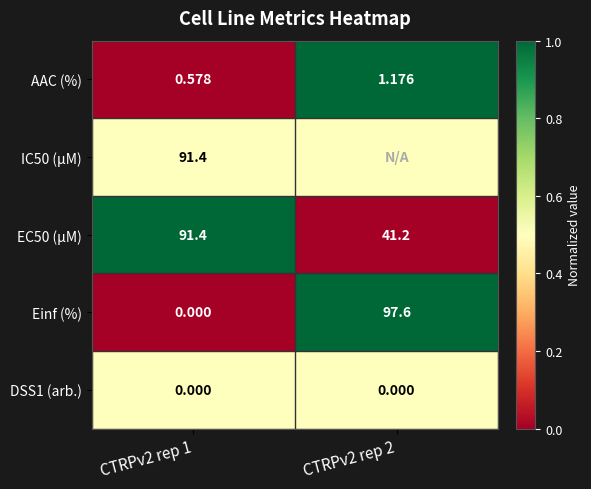

Is the value of DSS1 (arb.) at CTRPv2 rep 1 greater than the value of EC50 (µM) at CTRPv2 rep 2?

No